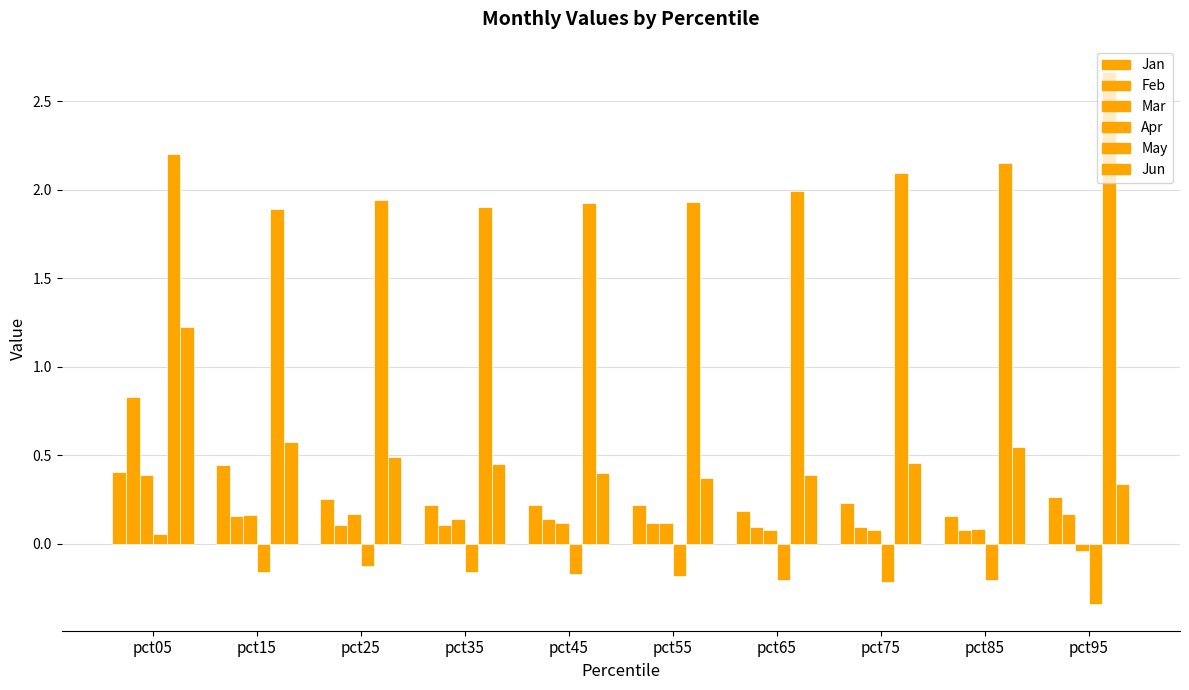

What is the difference between the second highest and minimum values in the Jan series?

0.3